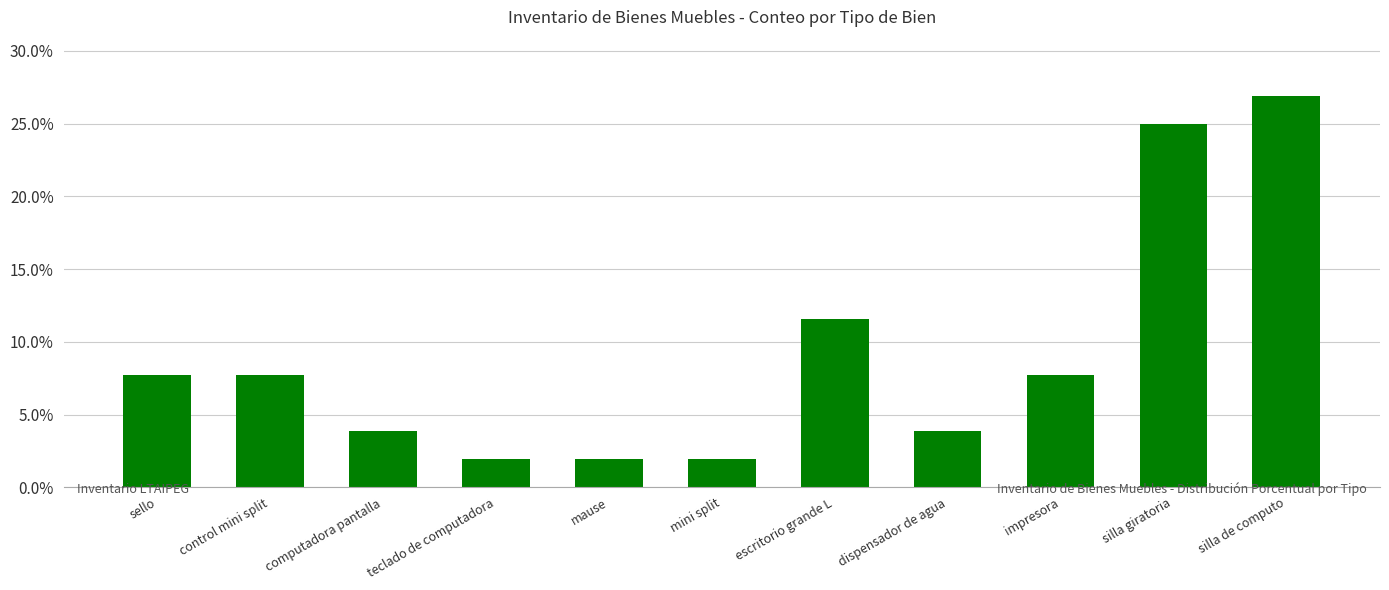

What is the average value?

9.1